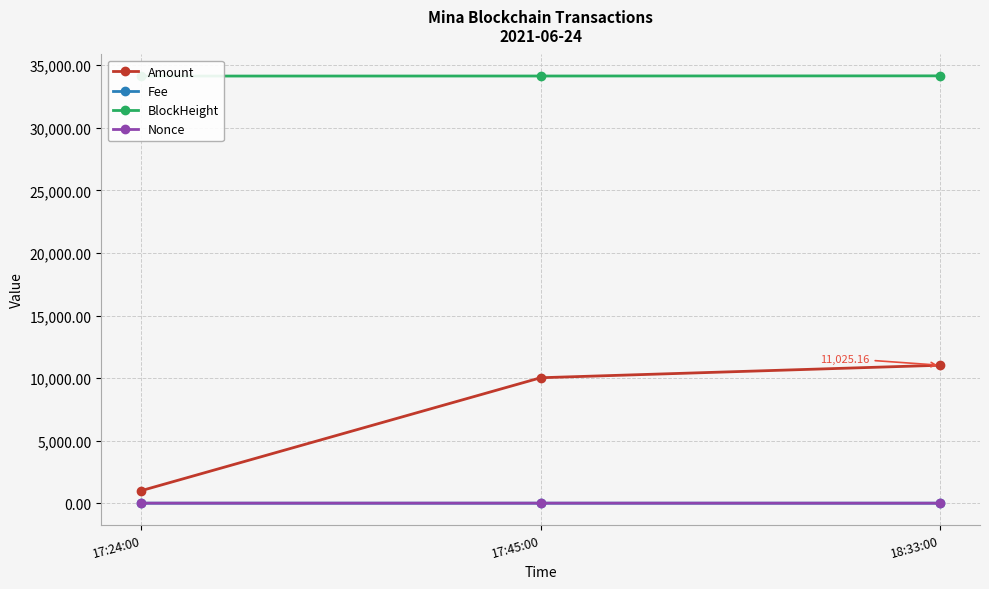

Reading left to right, extract all data points from this chart.

Amount: 17:24:00=1000.0	17:45:00=10026.2	18:33:00=11025.2
Fee: 17:24:00=0.1	17:45:00=0.1	18:33:00=0.0
BlockHeight: 17:24:00=34139.0	17:45:00=34143.0	18:33:00=34155.0
Nonce: 17:24:00=2.0	17:45:00=3.0	18:33:00=0.0